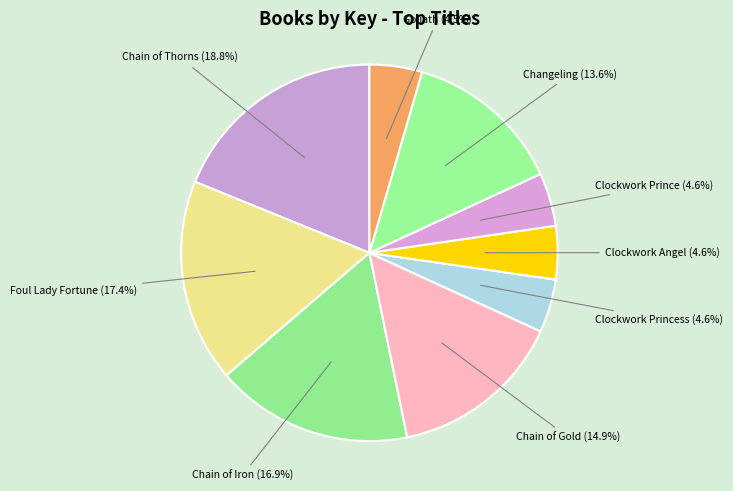

To the nearest percent, what is the combined percentage of Chain of Gold and Chain of Thorns?

34%